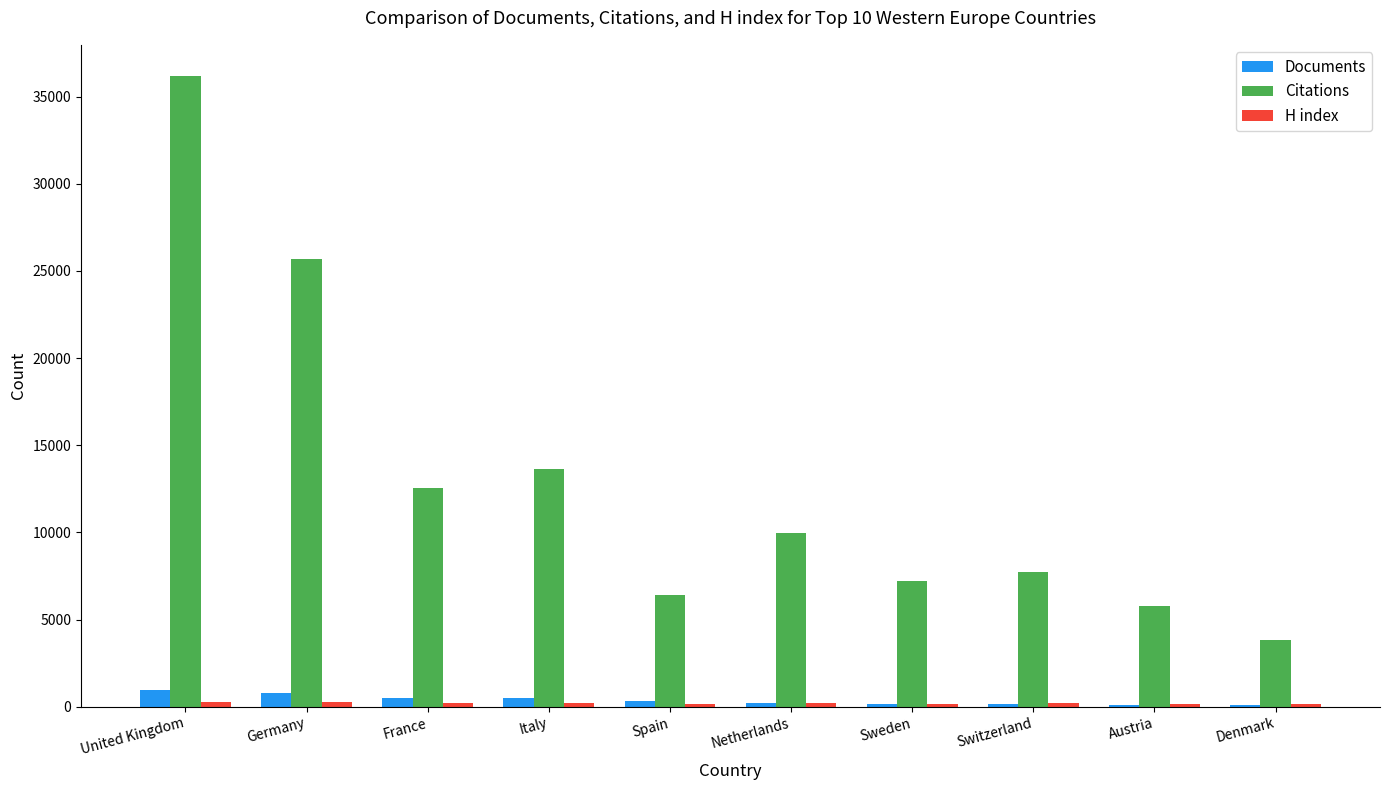

Count the number of categories in the chart.

10